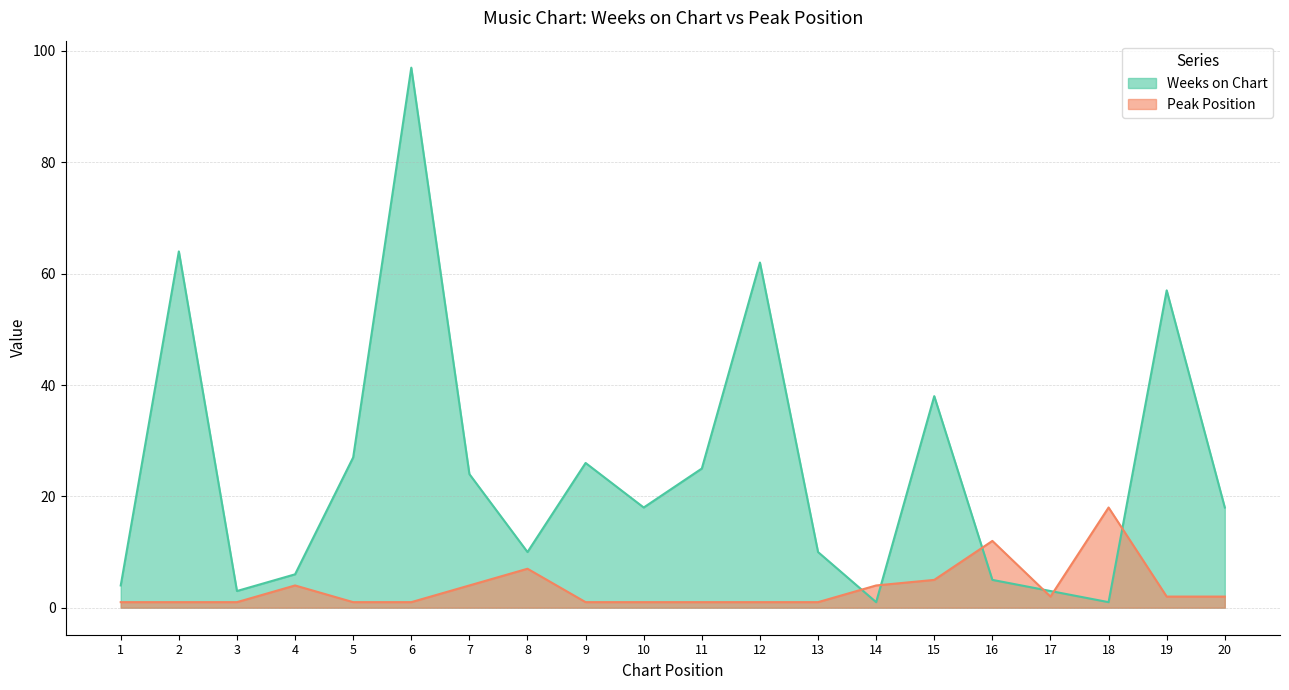

Reading left to right, extract all data points from this chart.

Weeks on Chart: 1=4	2=64	3=3	4=6	5=27	6=97	7=24	8=10	9=26	10=18	11=25	12=62	13=10	14=1	15=38	16=5	17=3	18=1	19=57	20=18
Peak Position: 1=1	2=1	3=1	4=4	5=1	6=1	7=4	8=7	9=1	10=1	11=1	12=1	13=1	14=4	15=5	16=12	17=2	18=18	19=2	20=2